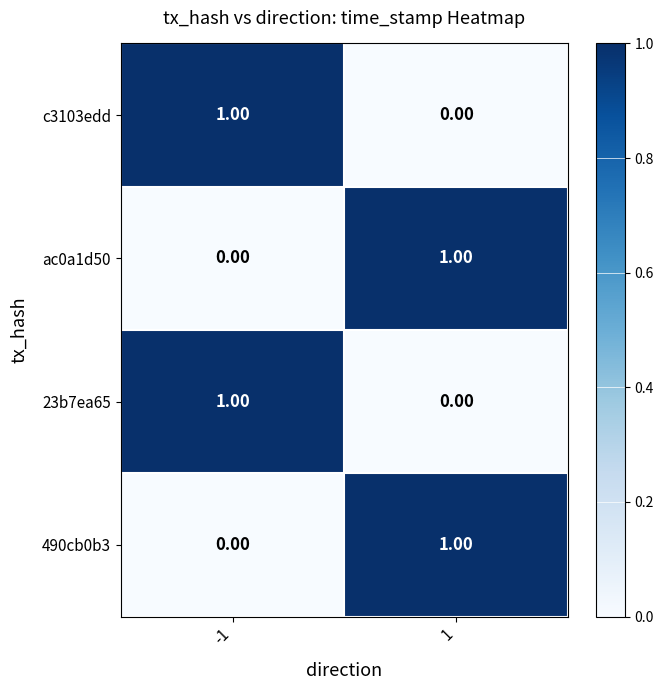

Is the value of c3103edd at -1 greater than the value of 490cb0b3 at -1?

Yes